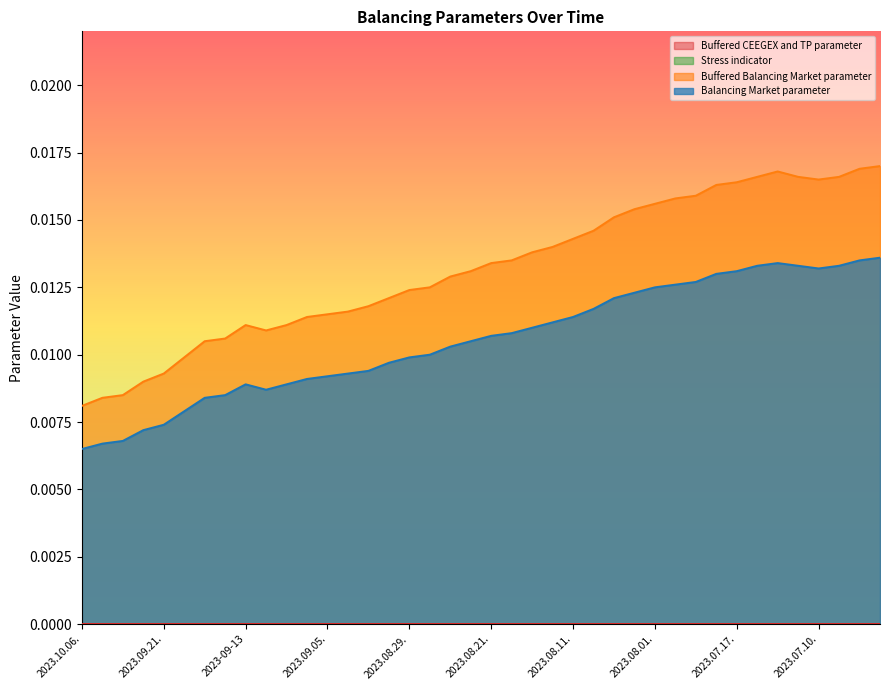

What is the label of the 27th point from the left?

2023.08.04.